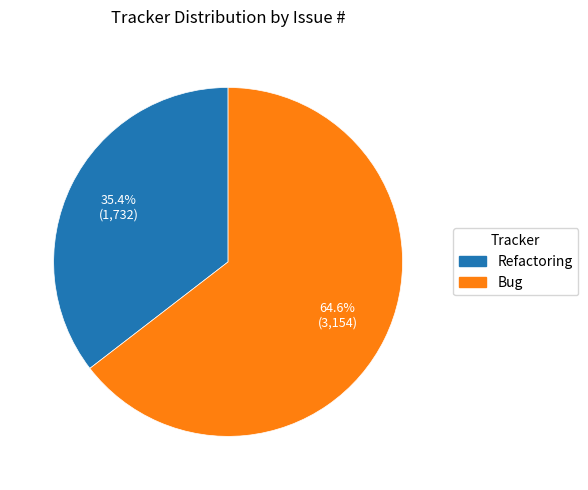

Is there any slice that represents more than half of the pie?

Yes